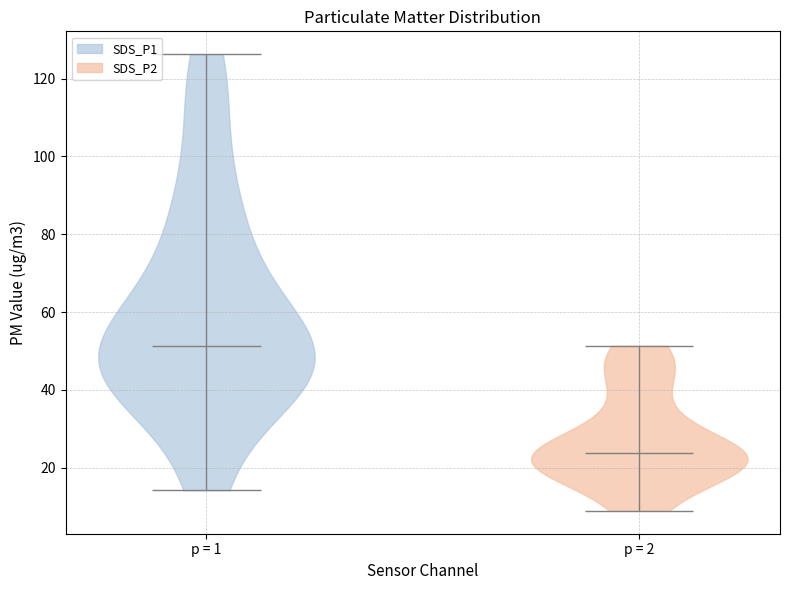

Reading left to right, read every violin against the y-axis: where its median line is, and the lowest and highest points it reaches. The values are not printed on the chart, so give them approximately, as read against the axis.

p = 1: median line 52, lowest point 14, highest point 126
p = 2: median line 24, lowest point 8, highest point 52